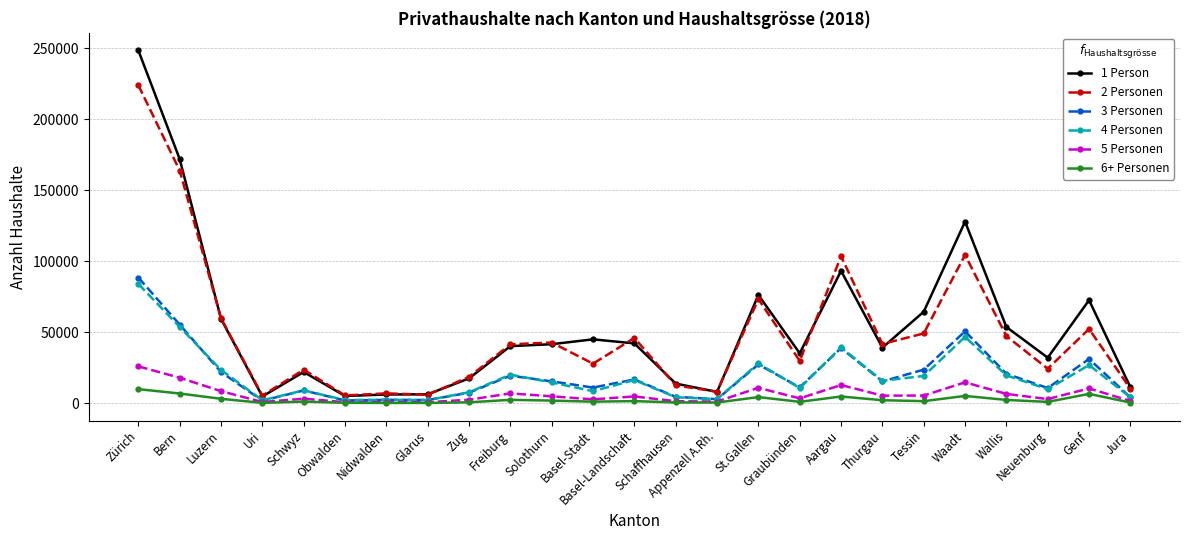

True or false: 3 Personen and 2 Personen intersect in this chart.

False